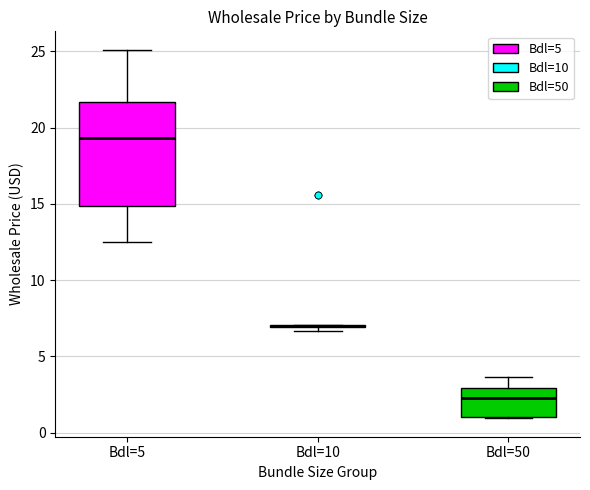

Comparing the boxes themselves (not the whiskers), which one is the tallest?

Bdl=5